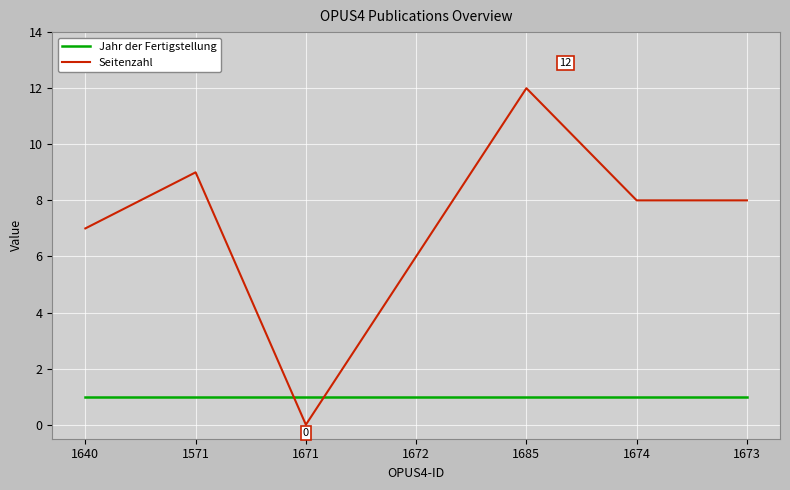

What position from the left is 1571?

2